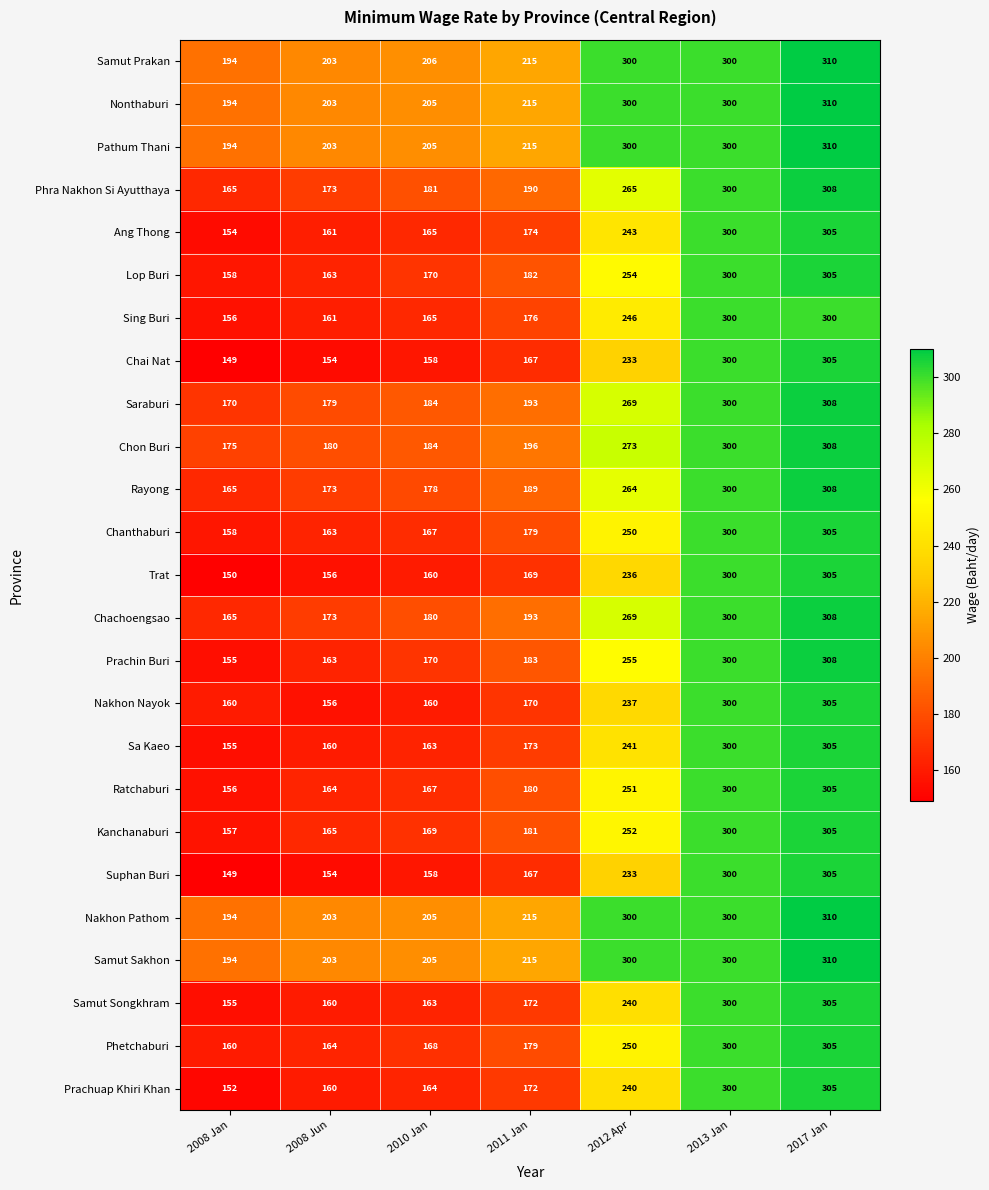

Is it true that Prachuap Khiri Khan equals 152 at 2008 Jan?

True